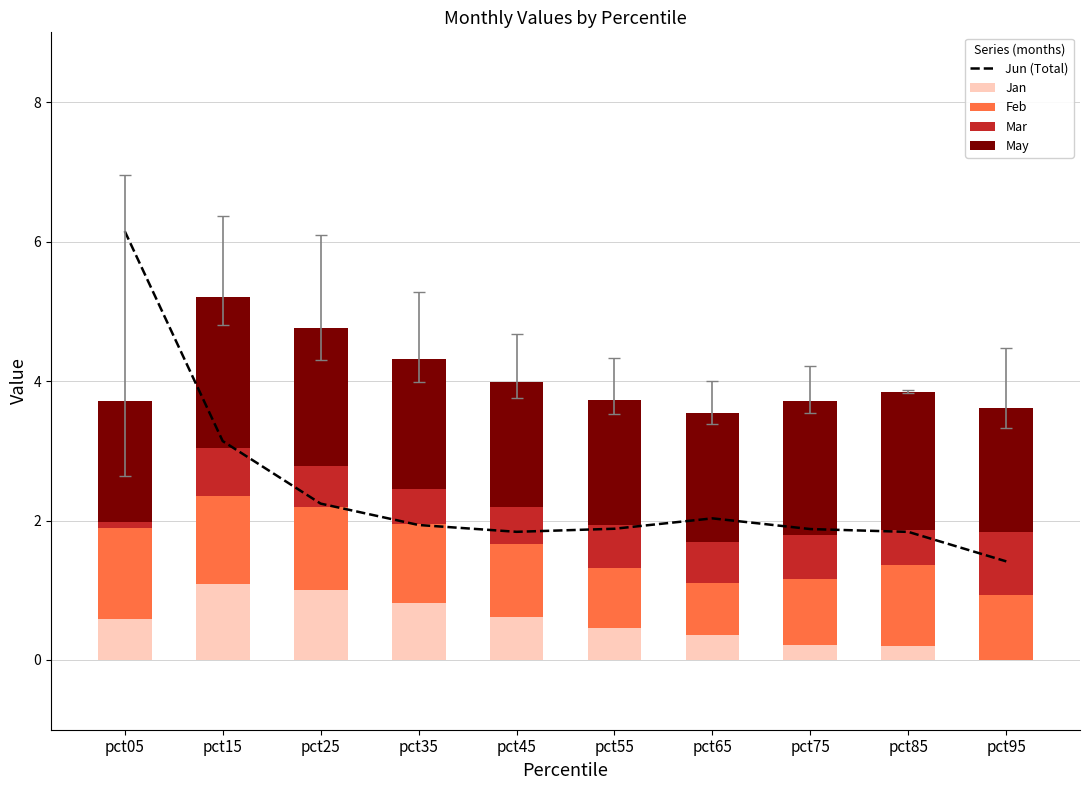

Which category has the highest value across all series?

pct05